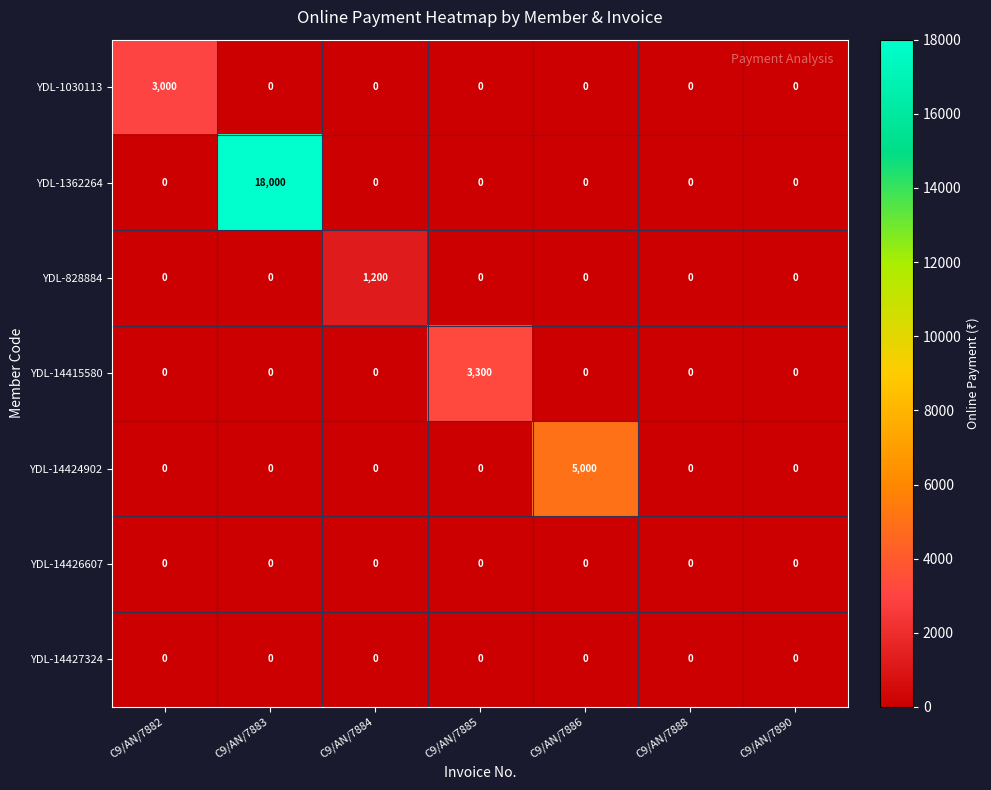

Which series has the largest range (max minus min)?

YDL-1362264